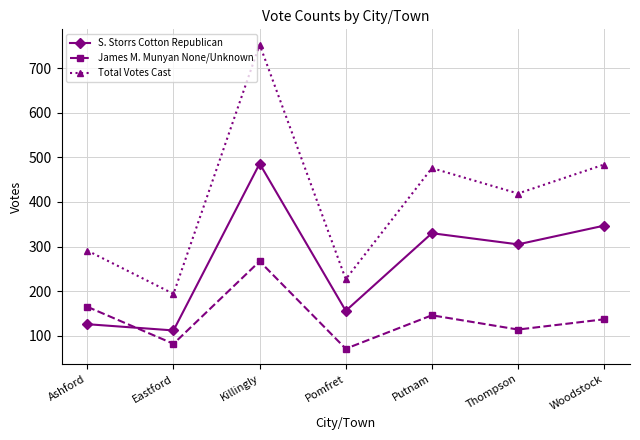

At which label is James M. Munyan None/Unknown closest to 169?

Ashford